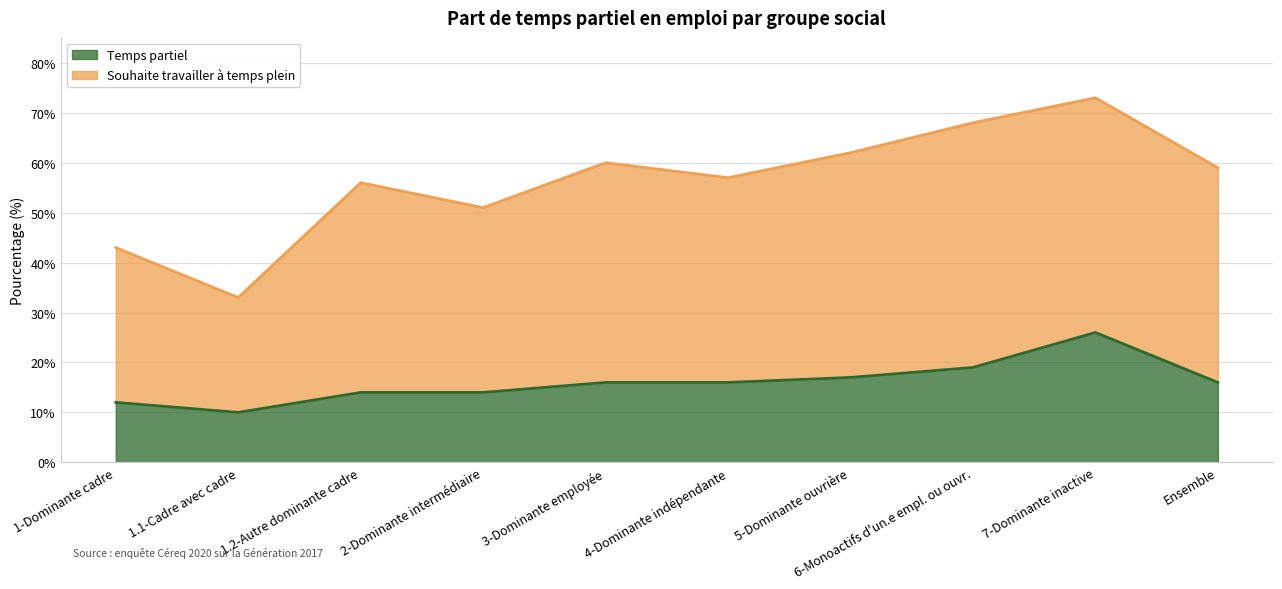

True or false: Temps partiel has a value of 8 at 4-Dominante indépendante.

False